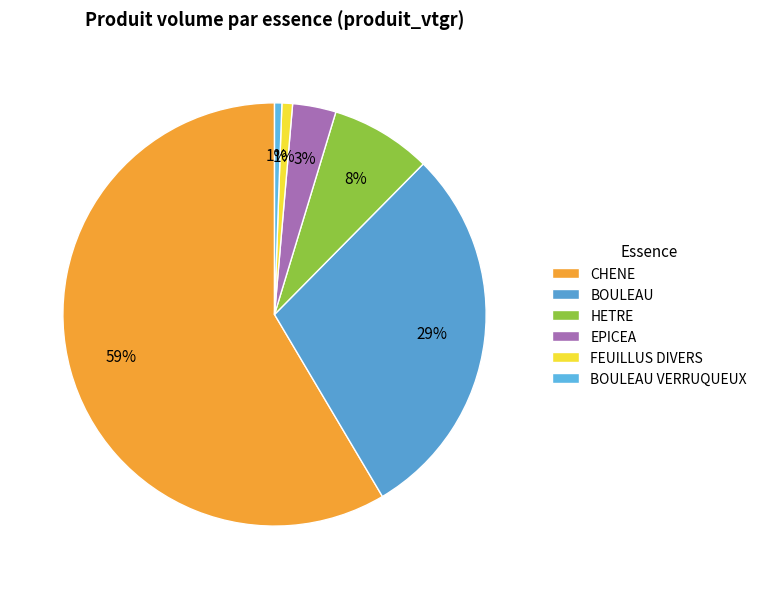

Count the number of slices in the pie.

6